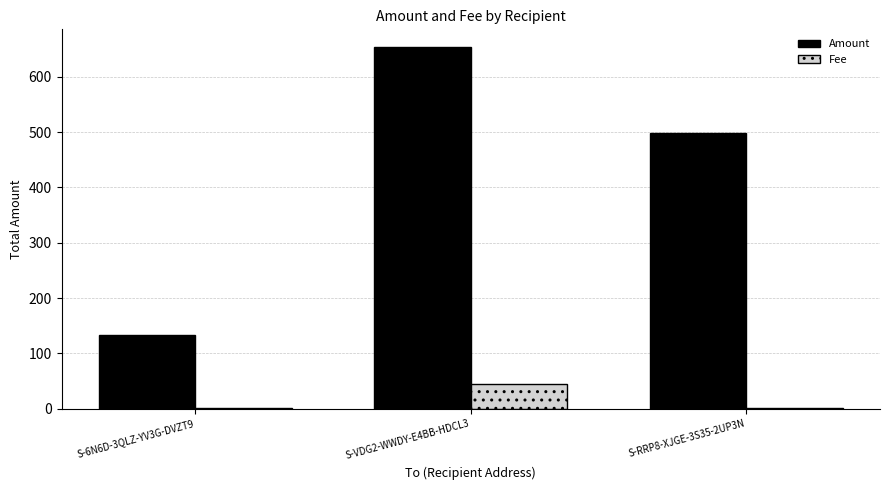

What is the sum of all Amount values?

1285.0